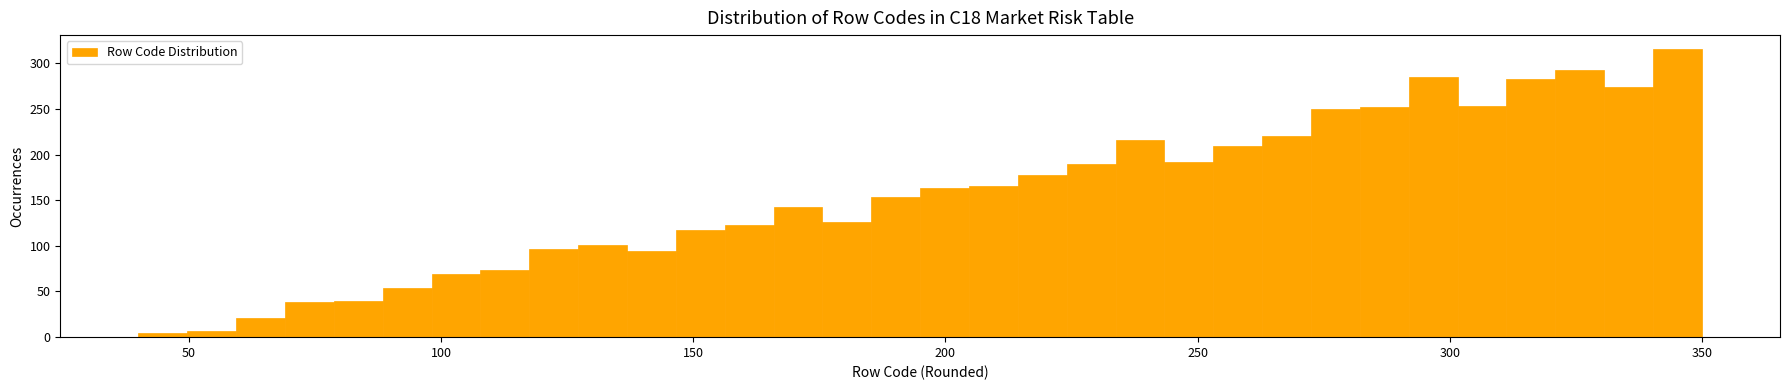

Around what value on the x-axis is the tallest bar? Give the approximate position of its centre, as read against the axis.

345